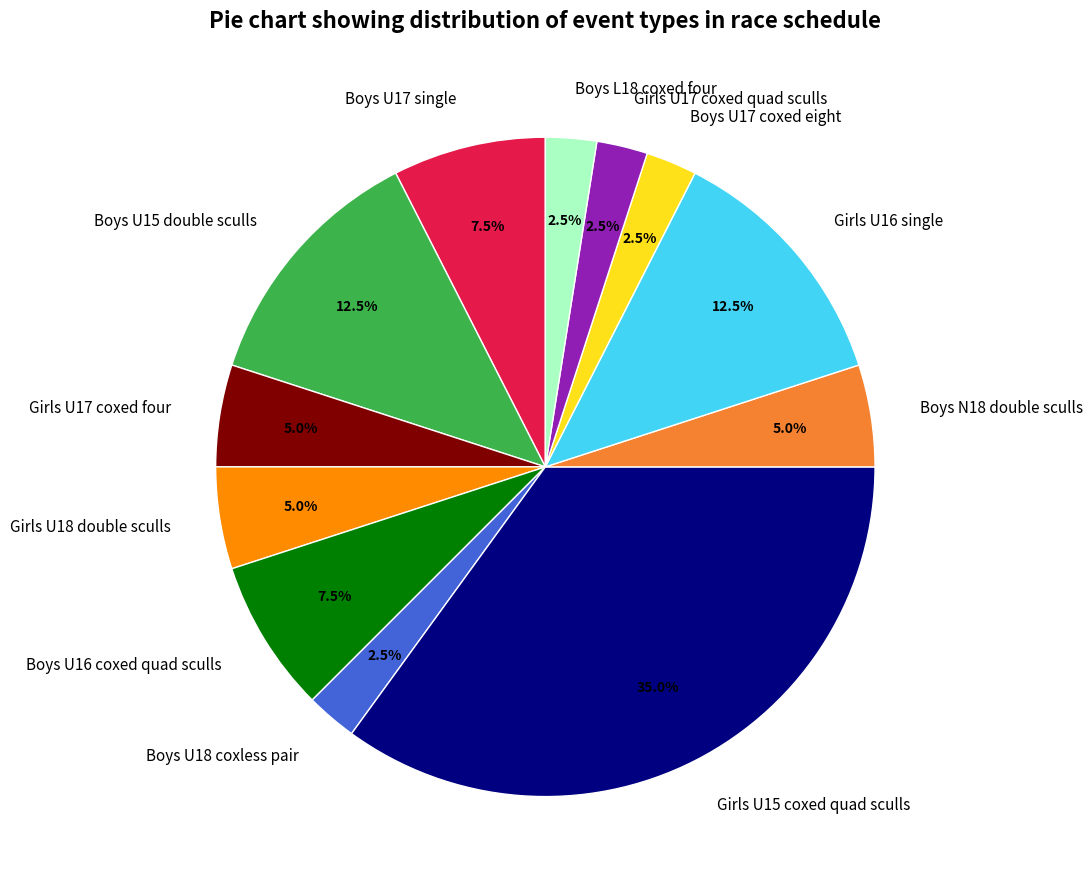

How many segments does this pie chart have?

12